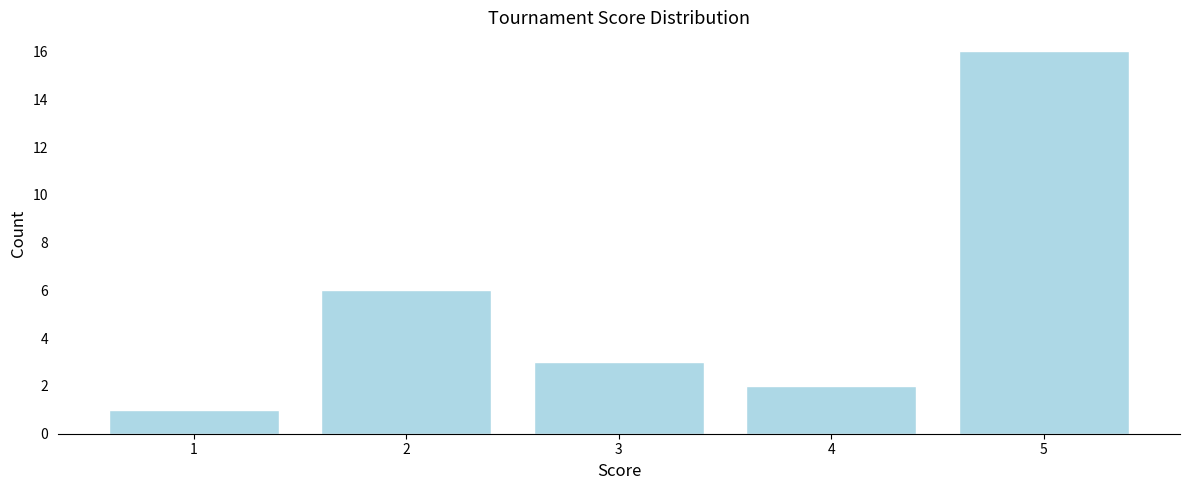

Reading left to right, extract all data points from this chart.

1	6	3	2	16